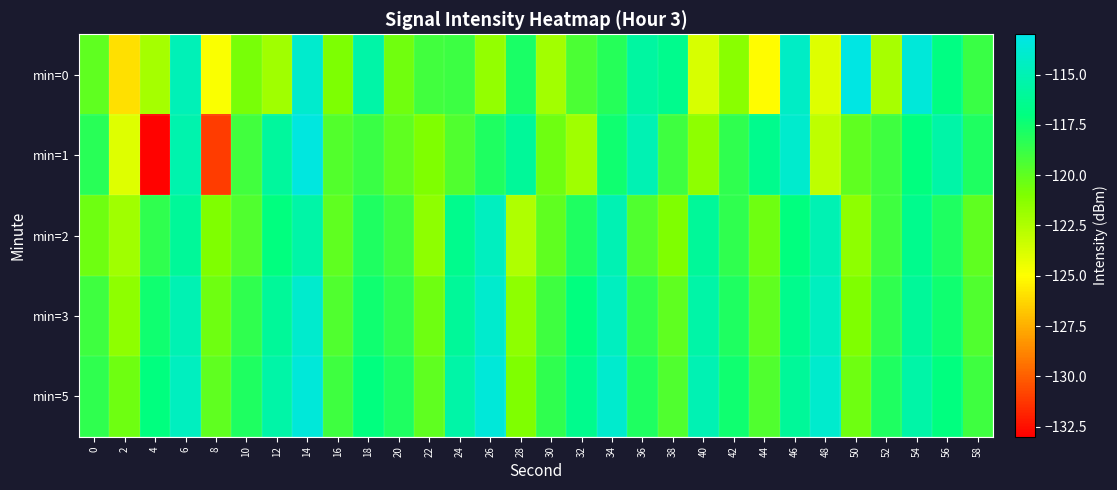

Which has a higher value, 40 or 12?

12